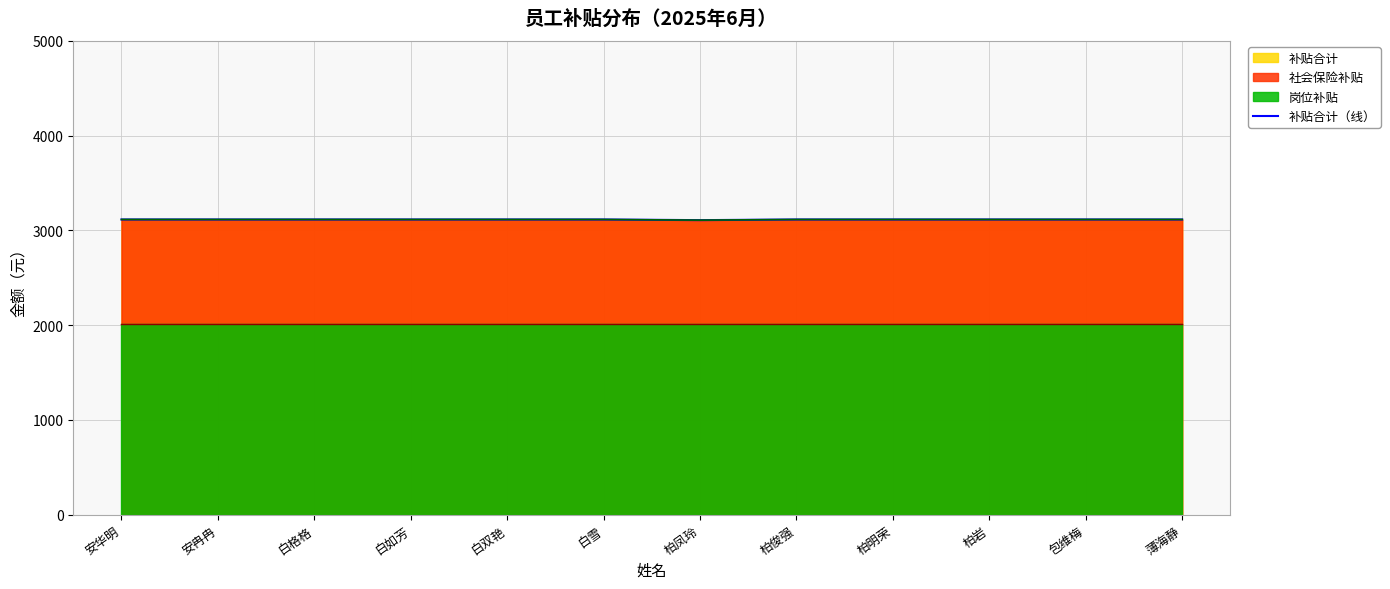

Reading left to right, extract all data points from this chart.

安华明=3114.9	安冉冉=3114.9	白格格=3114.9	白如芳=3114.9	白双艳=3114.9	白雪=3114.9	柏凤玲=3107.8	柏俊强=3114.9	柏明荣=3114.9	柏岩=3114.9	包维梅=3114.9	薄海静=3114.9